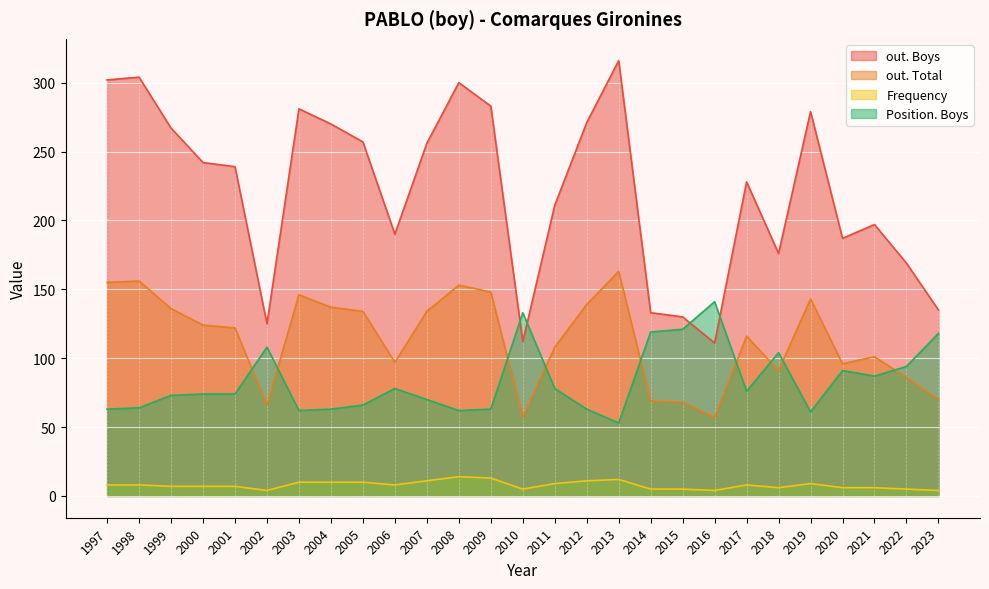

Is it true that Frequency equals 9 at 2011?

True